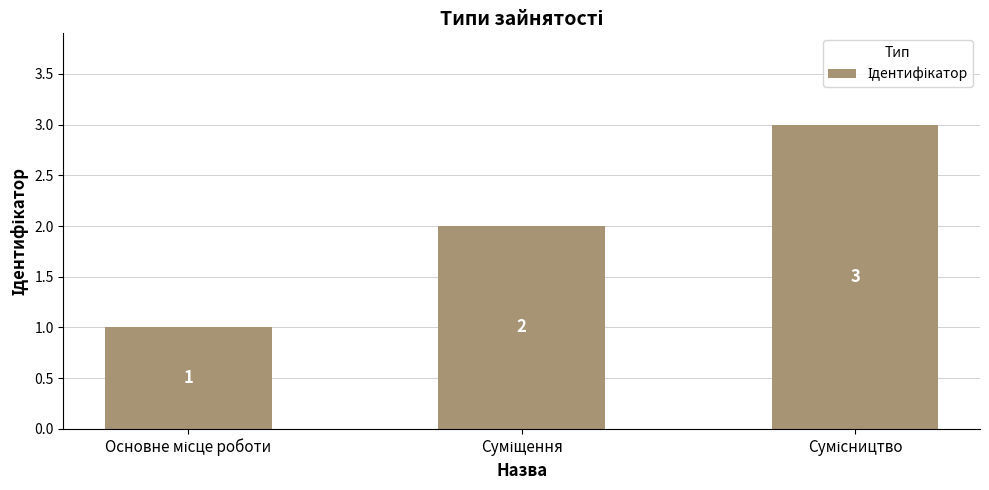

What is the value of the 3rd bar from the left?

3